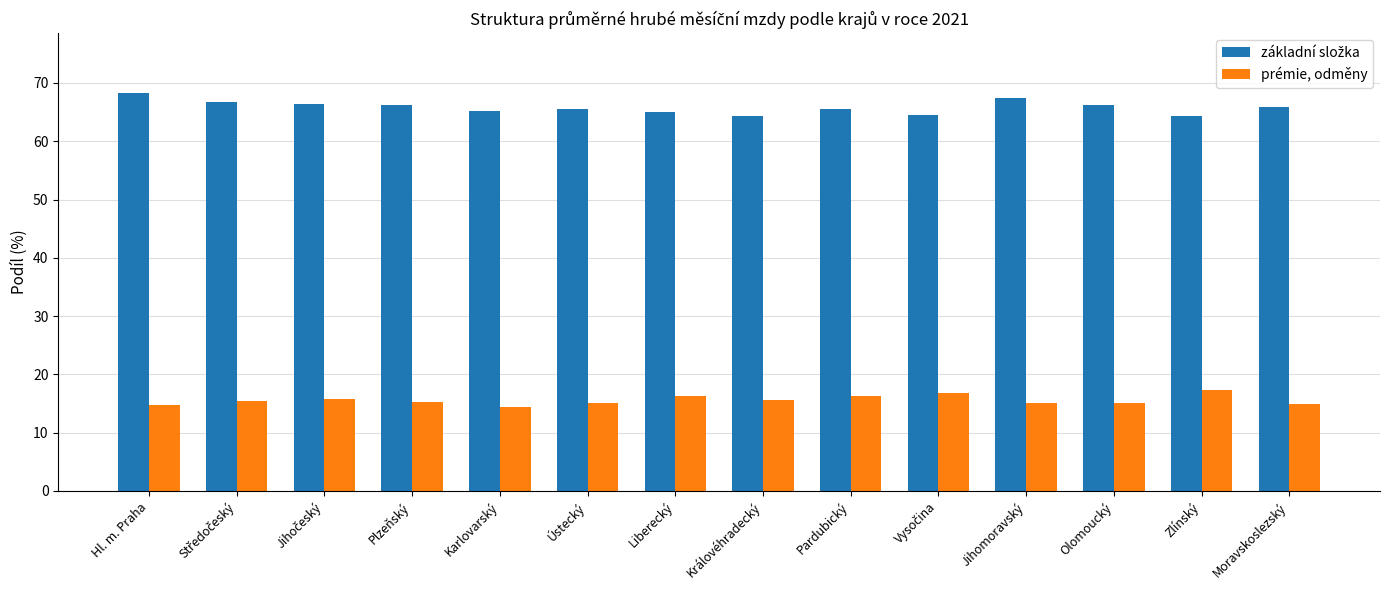

Is it true that prémie, odměny equals 6.1 at Jihomoravský?

False